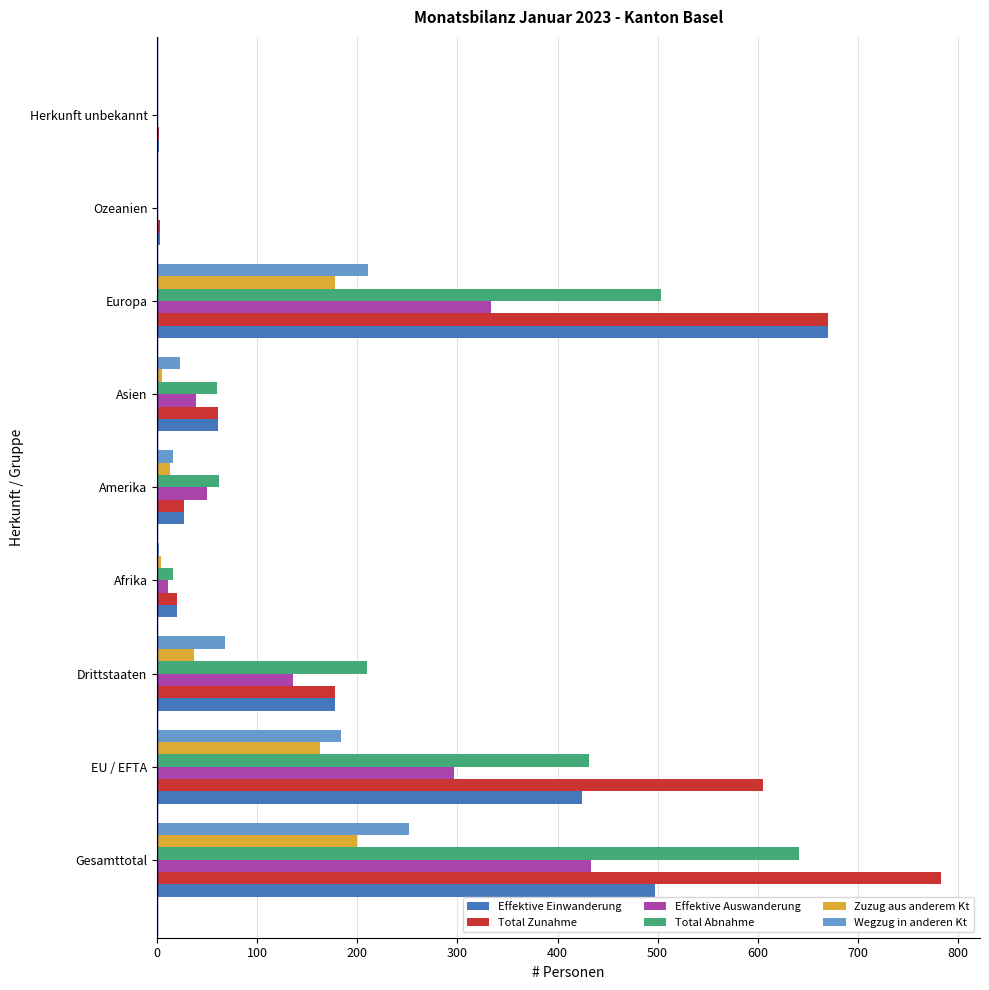

Which series has the largest total across all categories?

Total Zunahme